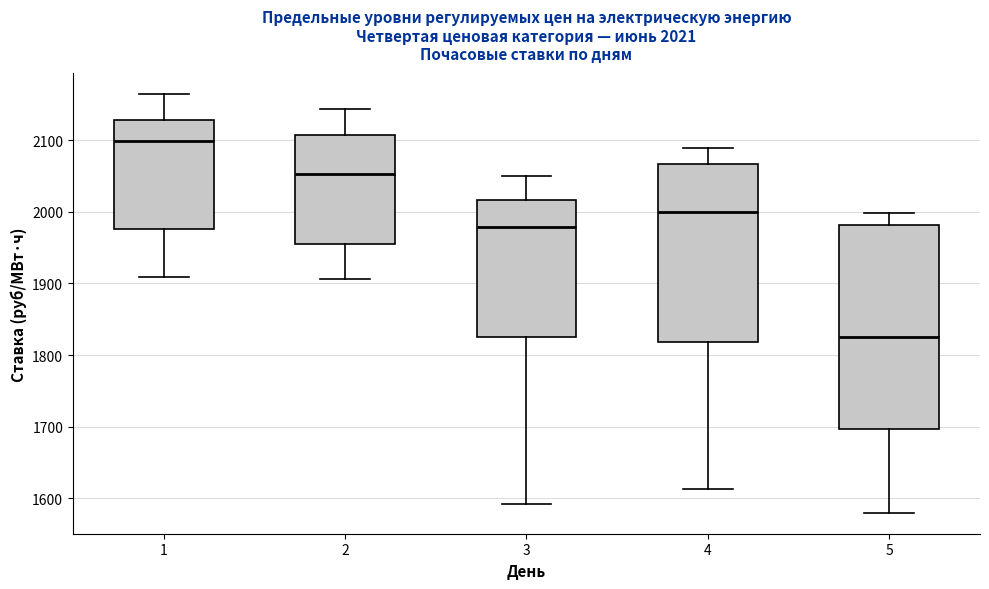

Comparing the boxes themselves (not the whiskers), which one is the tallest?

5